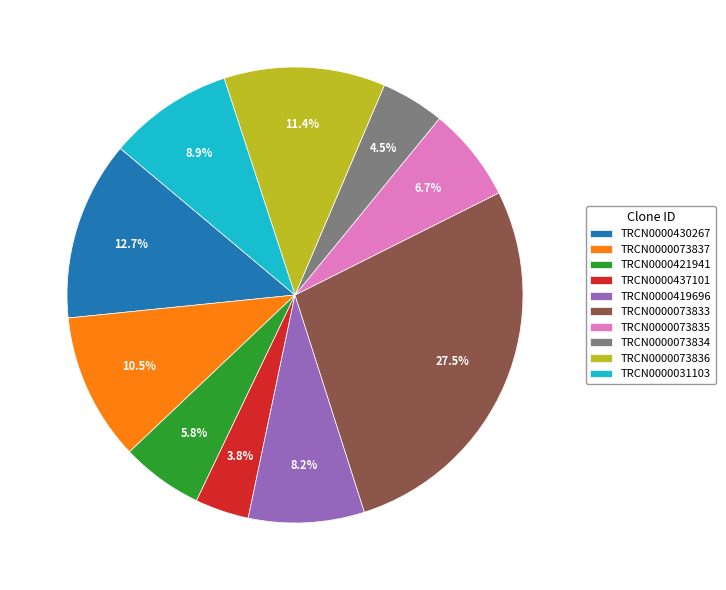

How much of the chart is everything except TRCN0000073834?

95.5%